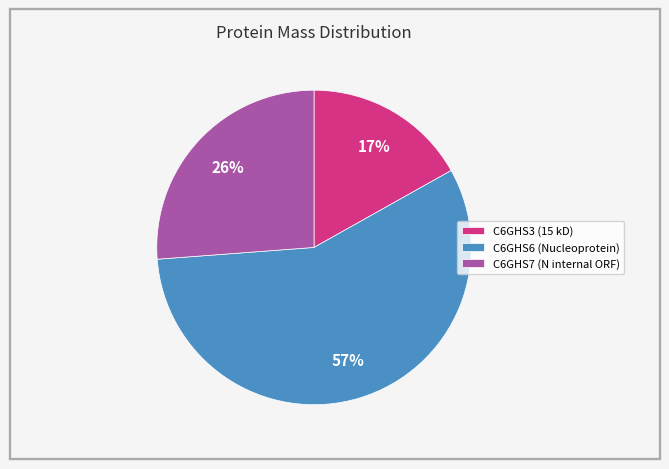

Does C6GHS3 (15 kD) represent more than half of the total?

No